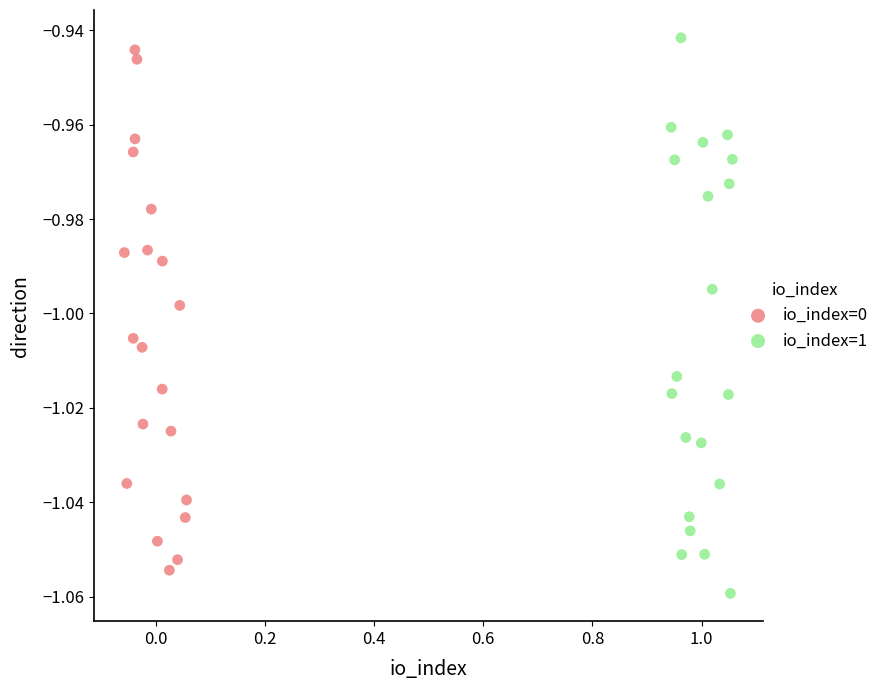

What are all the series names shown in the legend?

io_index=0, io_index=1